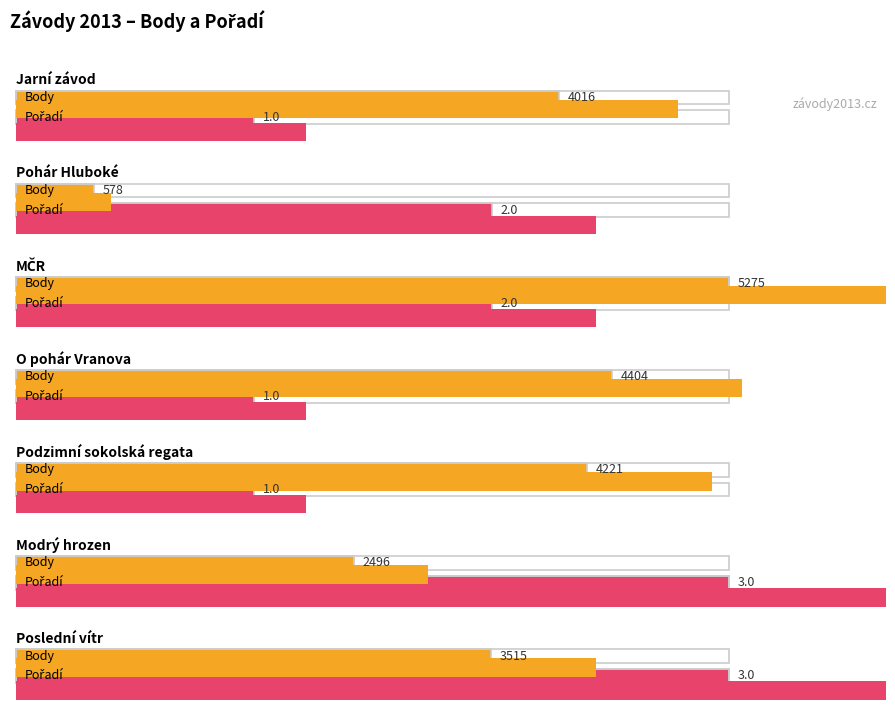

How many data points in Pořadí are above 2?

2